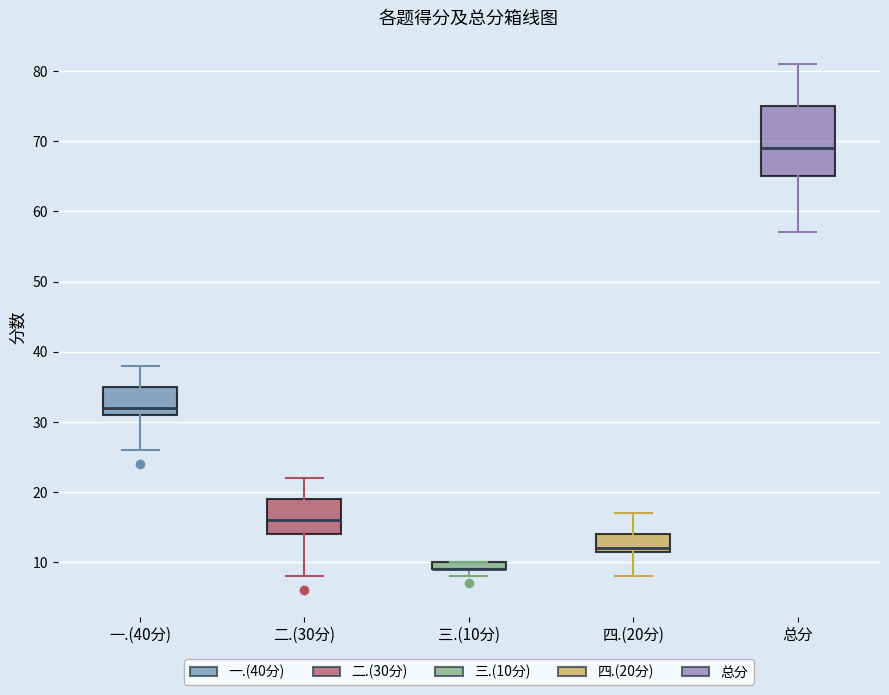

Which box is the tallest, from its lower edge to its upper edge?

总分